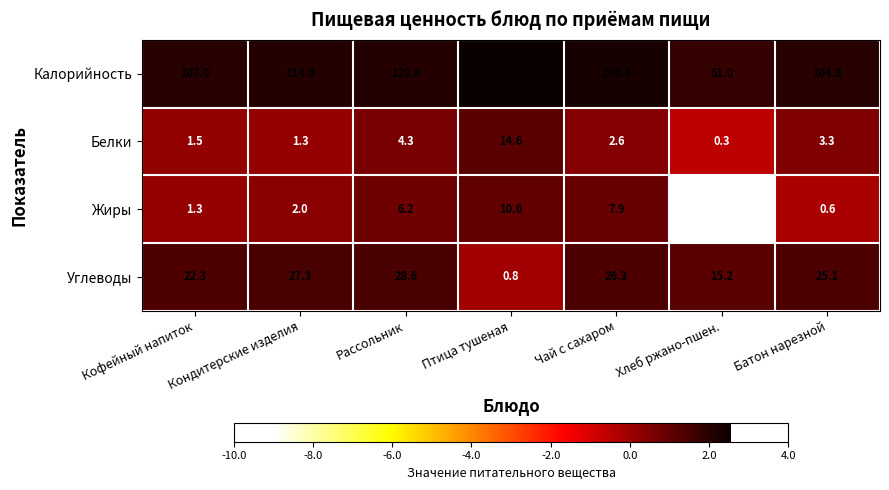

What is the minimum value shown in the chart?

0.0